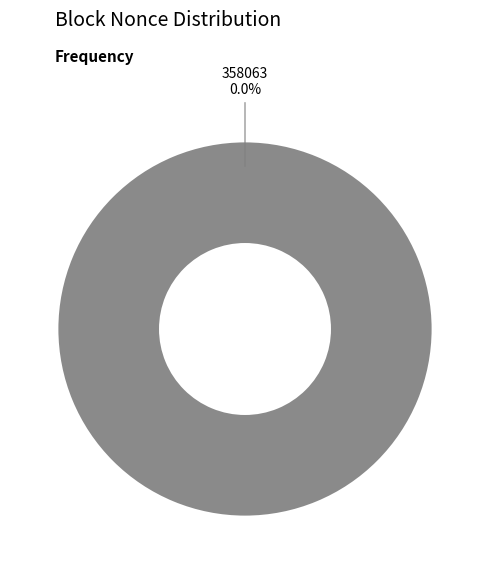

Count the number of slices in the pie.

2